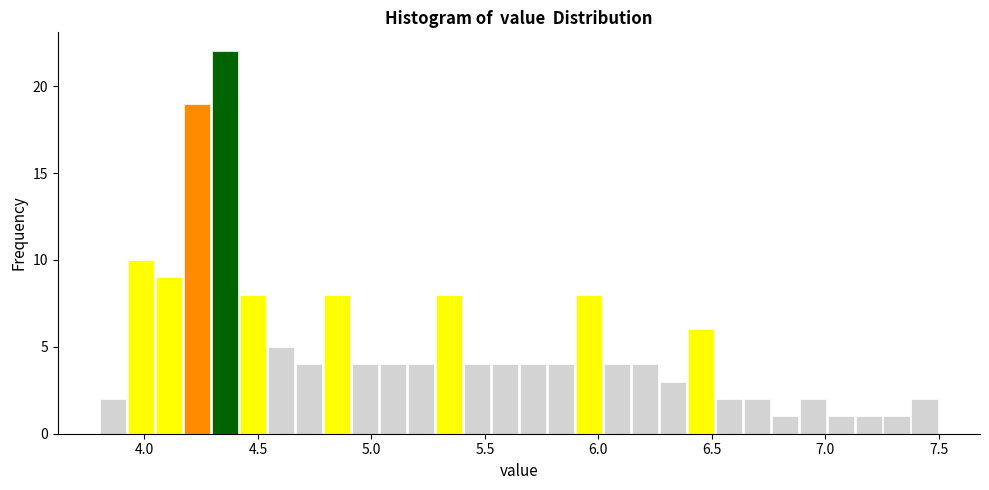

Around what value on the x-axis is the tallest bar? Give the approximate position of its centre, as read against the axis.

4.35